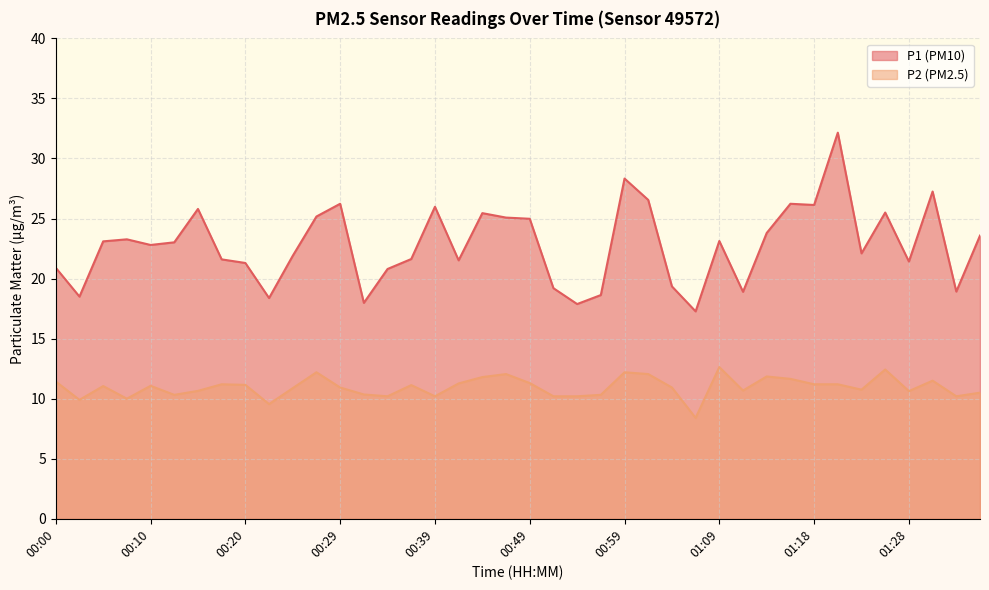

In P1, how many points are higher than both neighbors (excluding endpoints)?

11